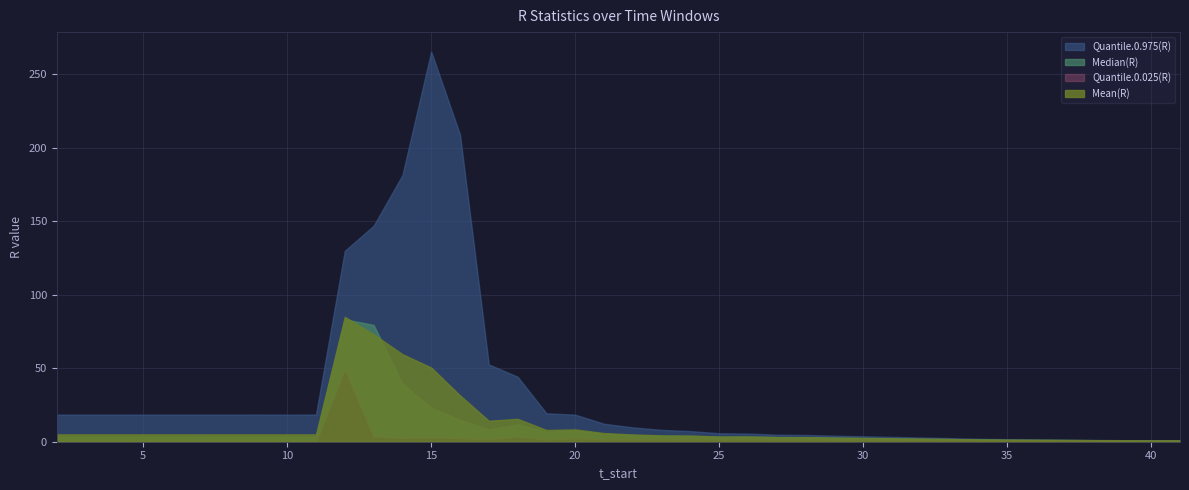

Reading right to left, list all the values displayed in this chart.

Mean(R): 0.9	0.9	1.0	1.1	1.2	1.3	1.4	1.6	1.8	2.1	2.3	2.6	2.8	3.1	3.2	3.6	3.5	4.2	4.3	4.9	5.9	8.4	8.0	15.6	14.3	31.5	50.5	59.6	73.1	85.0	5.0	5.0	5.0	5.0	5.0	5.0	5.0	5.0	5.0	5.0
Quantile.0.975(R): 1.0	1.0	1.1	1.2	1.4	1.5	1.7	2.0	2.4	2.8	3.3	3.7	4.1	4.6	4.8	5.6	5.8	7.2	8.0	9.7	12.2	18.4	19.4	44.2	52.6	209.0	265.4	181.4	146.9	129.9	18.5	18.4	18.5	18.4	18.5	18.4	18.5	18.5	18.4	18.4
Quantile.0.025(R): 0.8	0.8	0.9	1.0	1.0	1.1	1.1	1.1	1.2	1.3	1.4	1.4	1.5	1.6	1.6	1.7	1.6	1.8	1.7	1.7	1.7	2.3	1.7	3.5	1.8	2.6	3.0	2.7	3.6	49.5	0.1	0.1	0.1	0.1	0.1	0.1	0.1	0.1	0.1	0.1
Median(R): 0.9	0.9	1.0	1.1	1.2	1.3	1.4	1.6	1.8	2.1	2.3	2.6	2.8	3.1	3.2	3.5	3.5	4.0	4.1	4.6	5.5	7.6	7.0	11.9	8.3	14.9	23.0	39.6	79.5	83.3	3.5	3.5	3.5	3.5	3.5	3.5	3.5	3.5	3.5	3.5